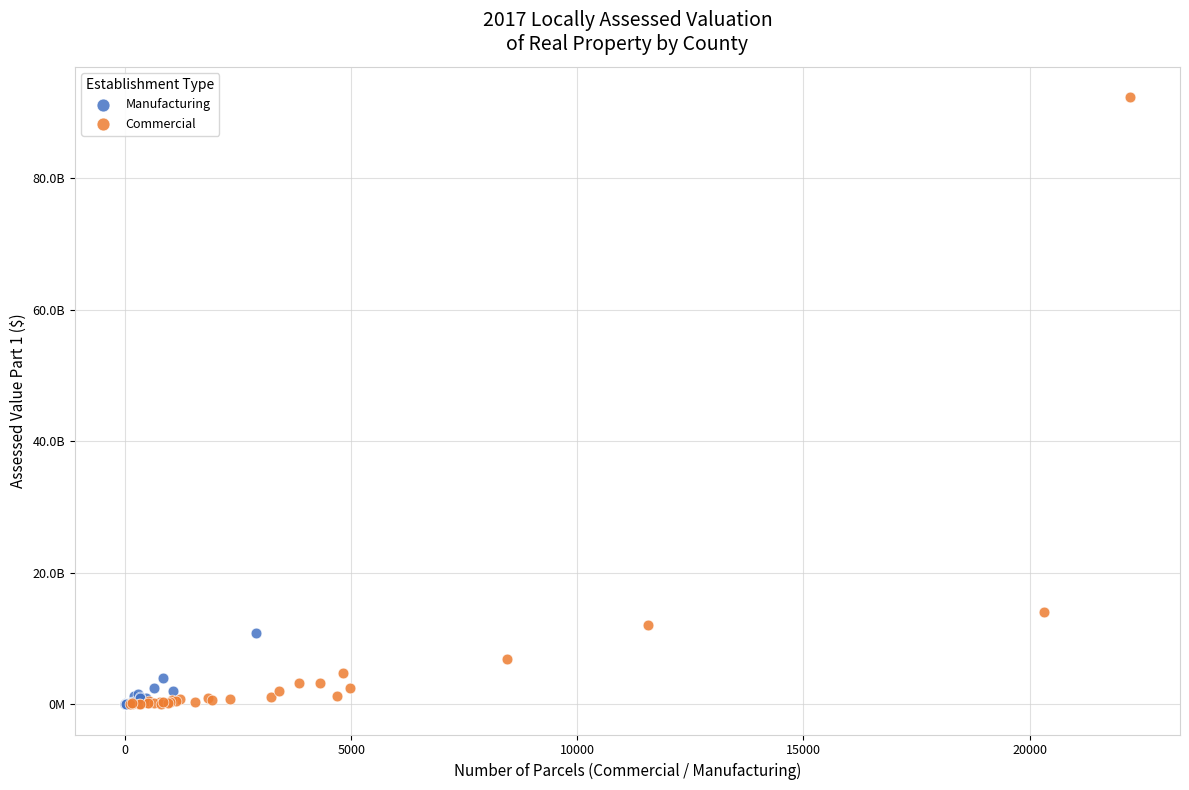

What are all the series names shown in the legend?

Manufacturing, Commercial